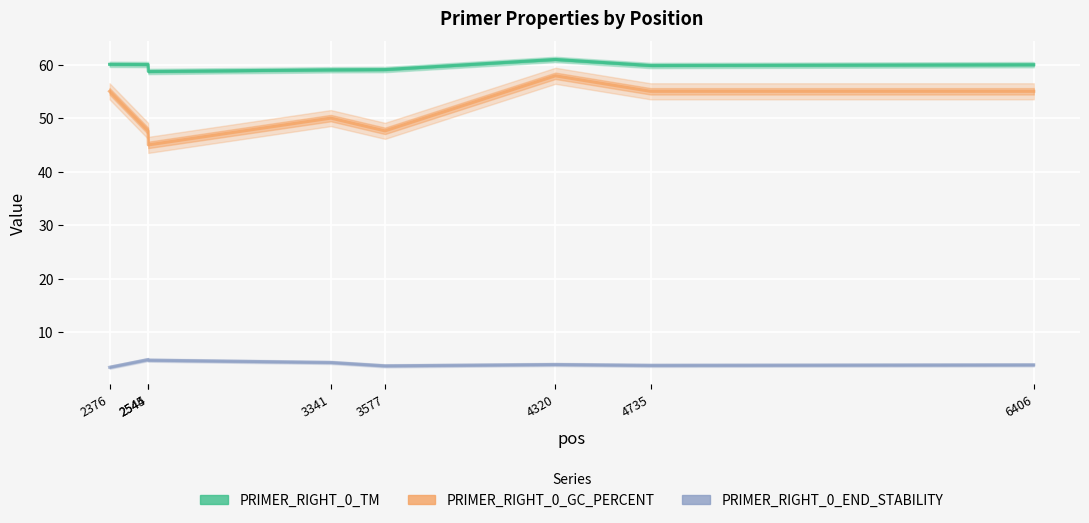

What is the difference between the PRIMER_RIGHT_0_END_STABILITY values at 3341 and 4735?

0.5